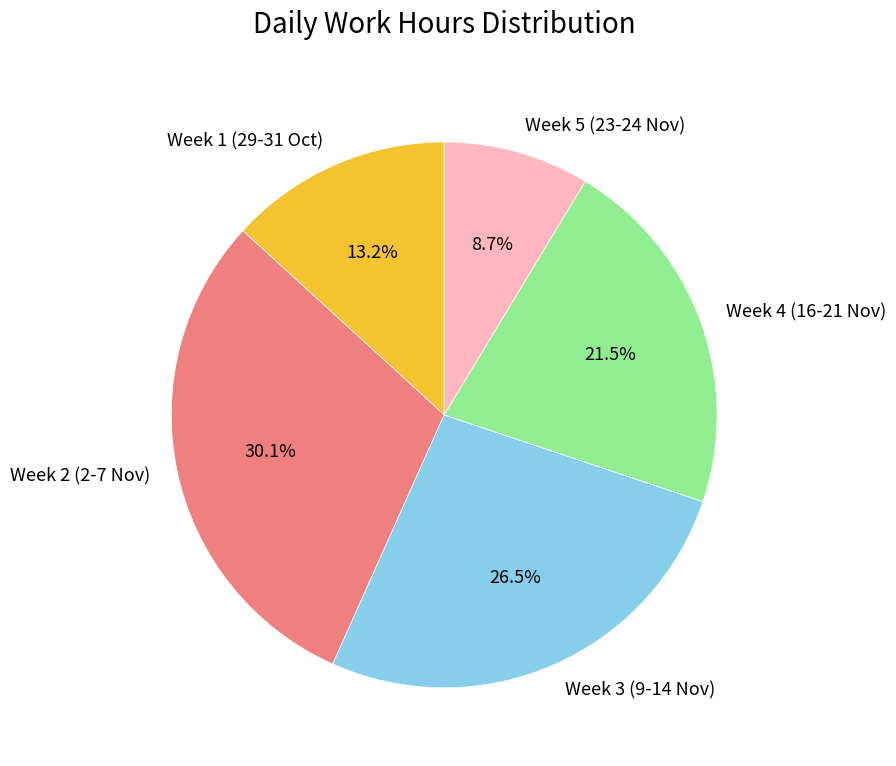

To the nearest percent, what is the difference between the largest and smallest slice percentages?

21%